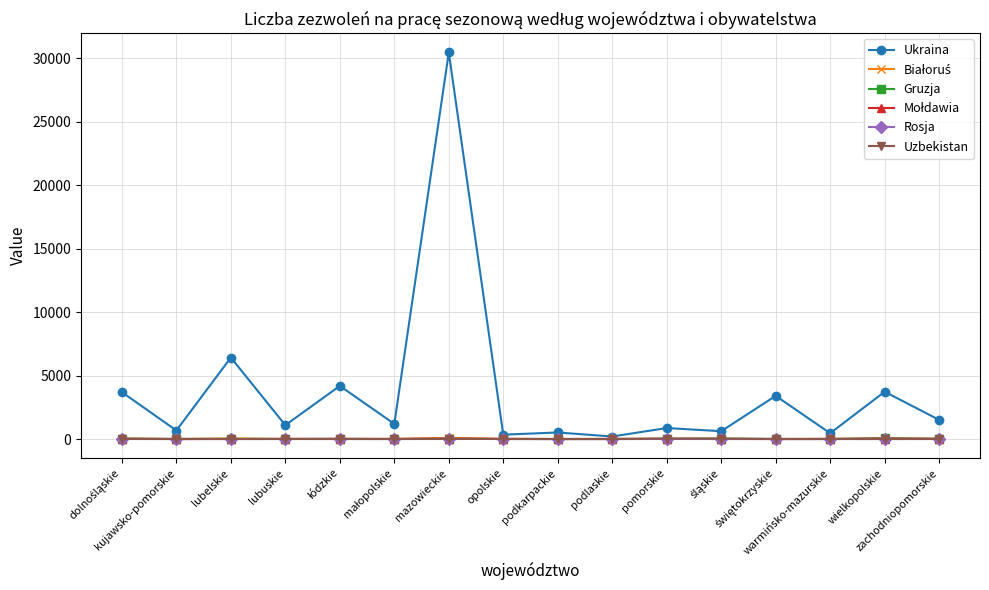

Which series has the largest total across all categories?

Ukraina